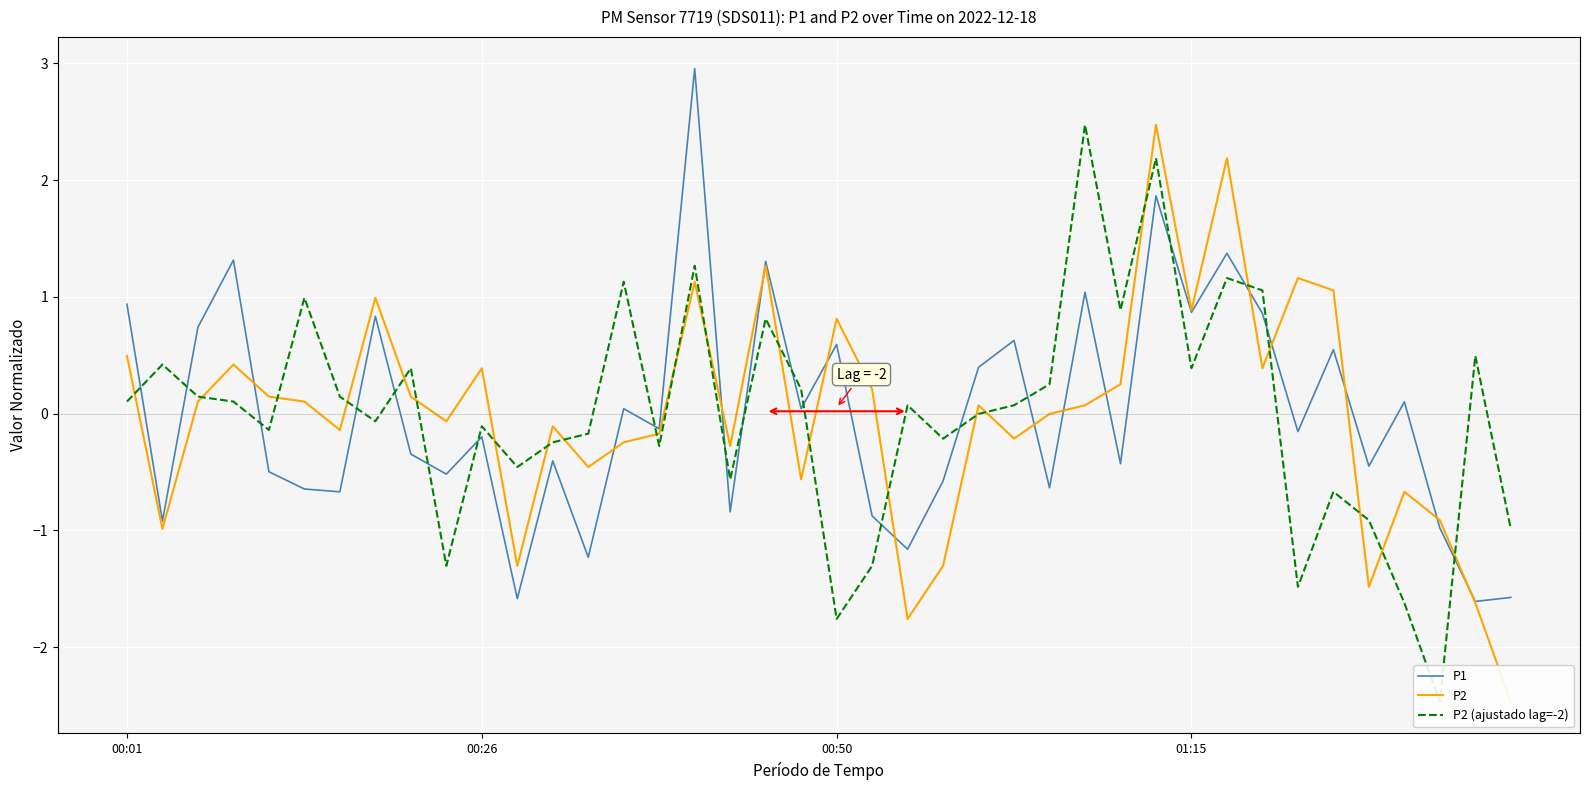

Which series ends up on top after the final intersection of P1 and P2 (ajustado lag=-2)?

P2 (ajustado lag=-2)